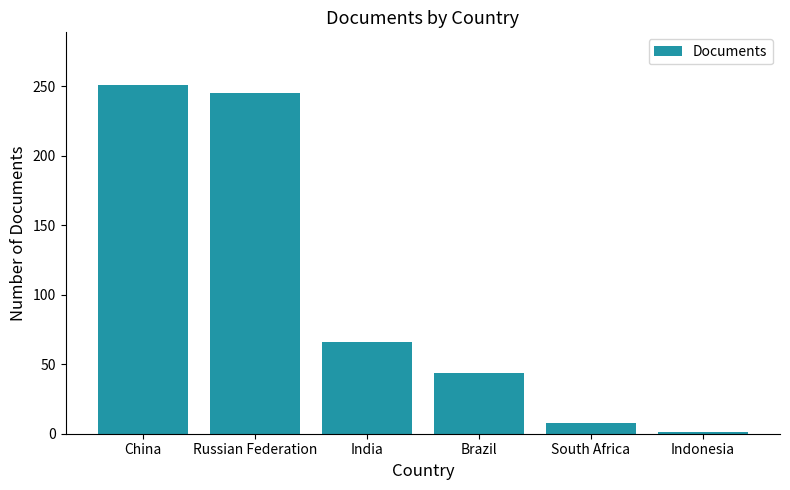

What value does the data have at China, to the nearest 5?

250